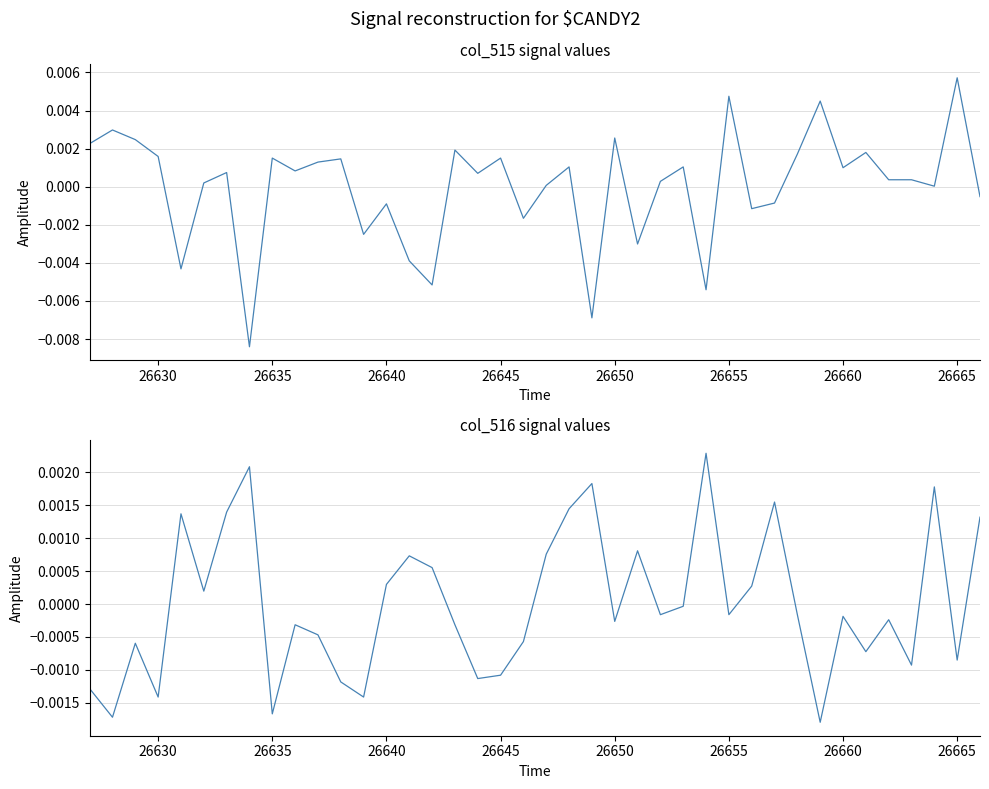

True or false: col_515 and col_516 intersect in this chart.

True